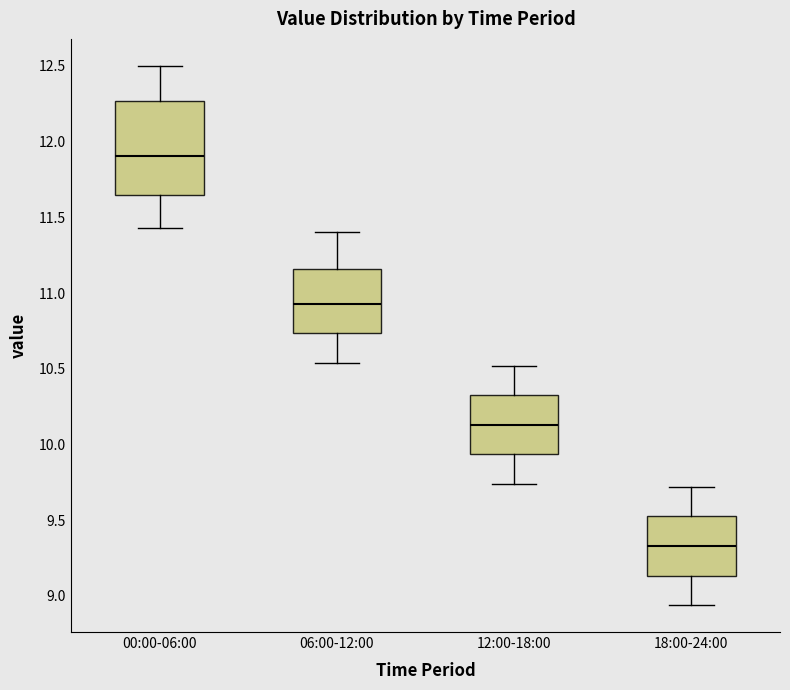

Where does the lower whisker of the box for 12:00-18:00 end on the y-axis? The values are not printed on the chart, so give them approximately, as read against the axis.

9.75